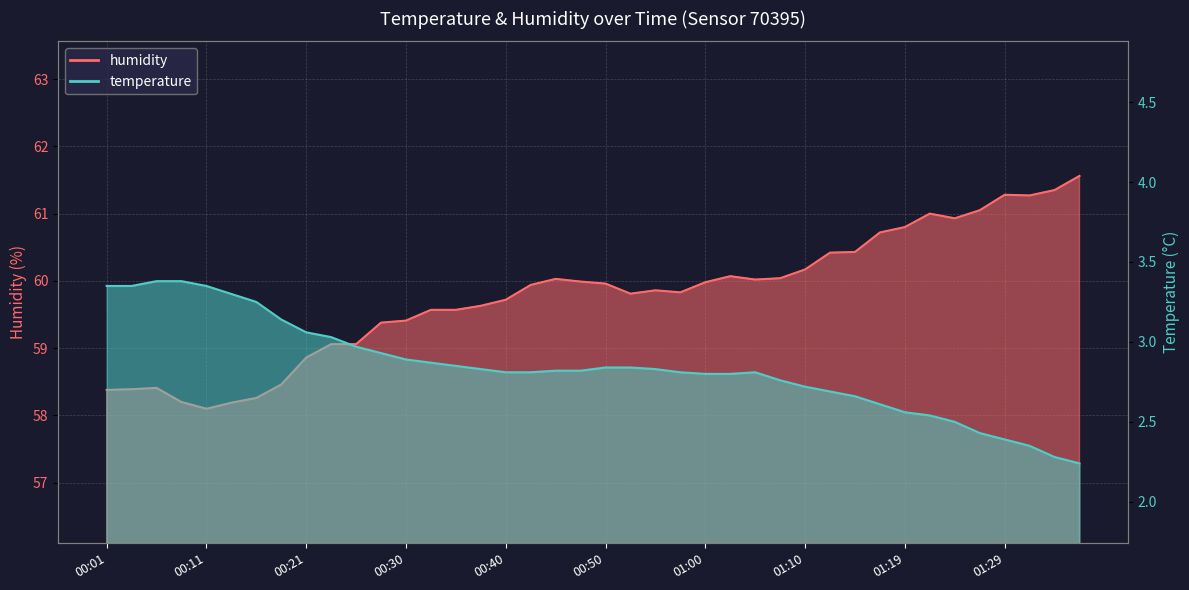

Reading left to right, extract all data points from this chart.

temperature: 3.4	3.4	3.4	3.4	3.4	3.3	3.2	3.1	3.1	3.0	3.0	2.9	2.9	2.9	2.9	2.8	2.8	2.8	2.8	2.8	2.8	2.8	2.8	2.8	2.8	2.8	2.8	2.8	2.7	2.7	2.7	2.6	2.6	2.5	2.5	2.4	2.4	2.4	2.3	2.2
humidity: 58.4	58.4	58.4	58.2	58.1	58.2	58.3	58.5	58.9	59.1	59.1	59.4	59.4	59.6	59.6	59.6	59.7	59.9	60.0	60.0	60.0	59.8	59.9	59.8	60.0	60.1	60.0	60.0	60.2	60.4	60.4	60.7	60.8	61.0	60.9	61.0	61.3	61.3	61.4	61.6